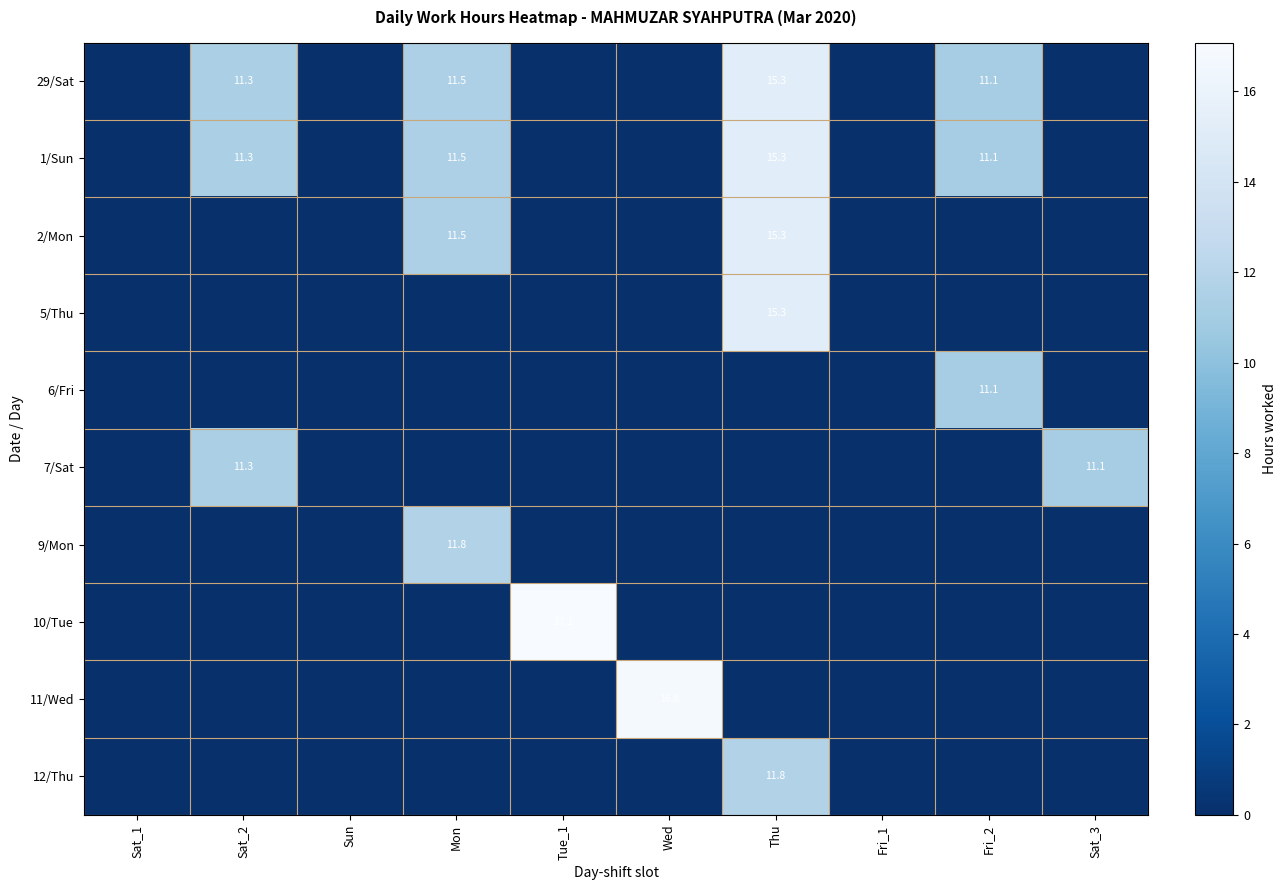

The 1/Sun series shows 15.3 at Thu. True or false?

True